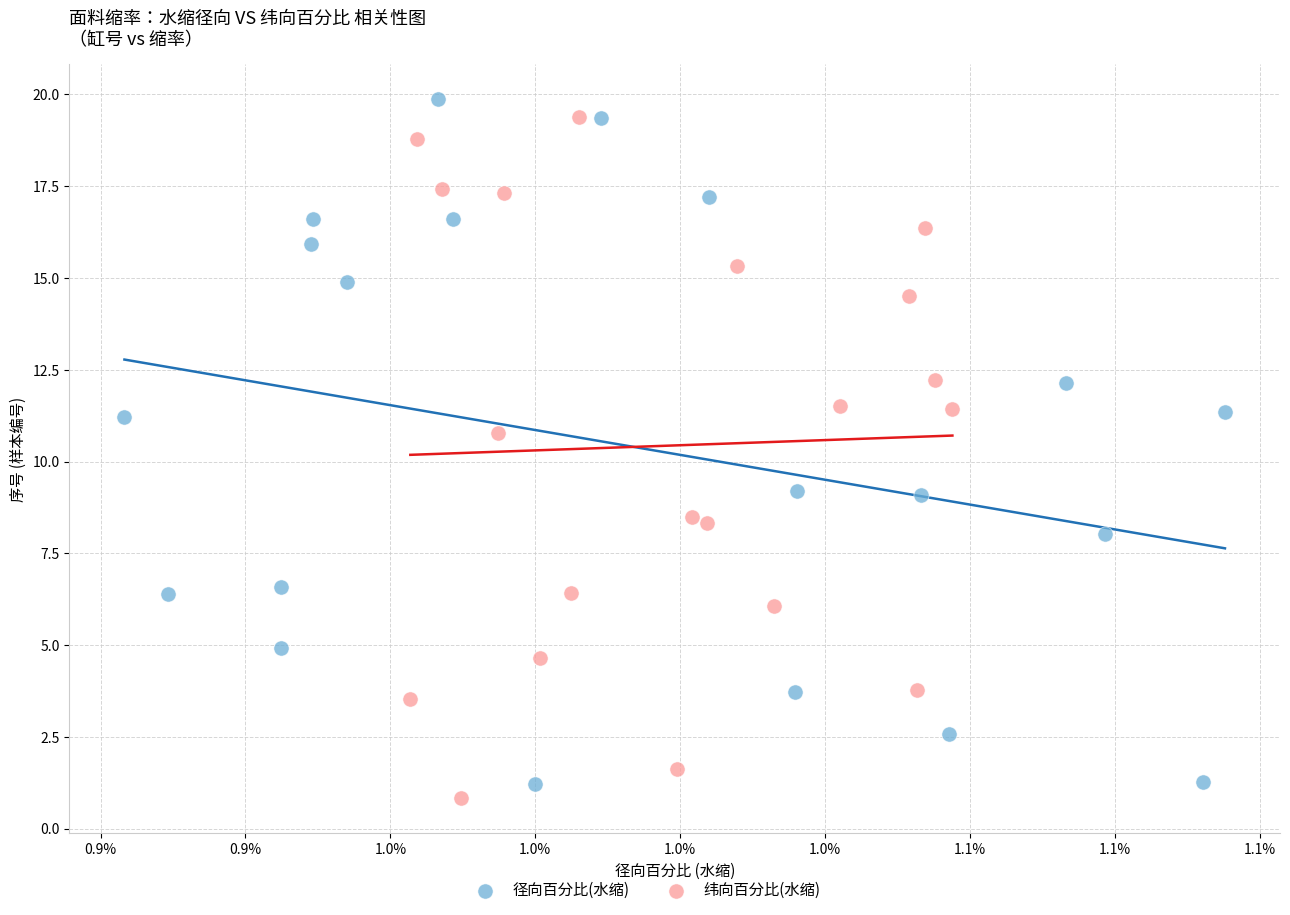

What are all the series names shown in the legend?

径向百分比(水缩), 纬向百分比(水缩)